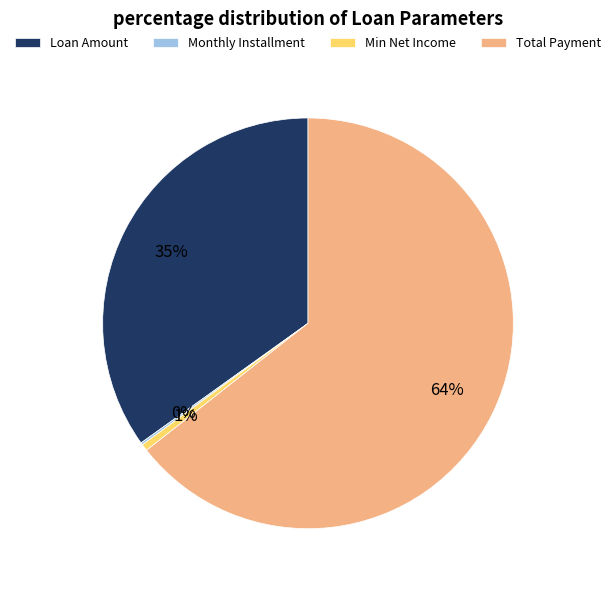

The Loan Amount slice represents 26% of the pie. True or false?

False